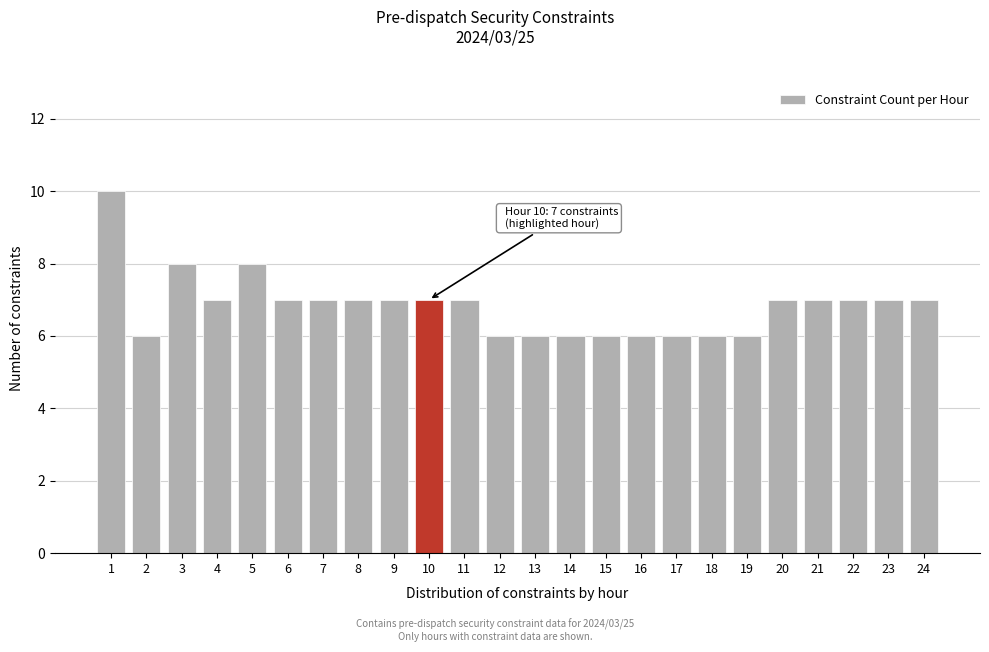

Reading left to right, transcribe all the data shown in this chart.

10	6	8	7	8	7	7	7	7	7	7	6	6	6	6	6	6	6	6	7	7	7	7	7